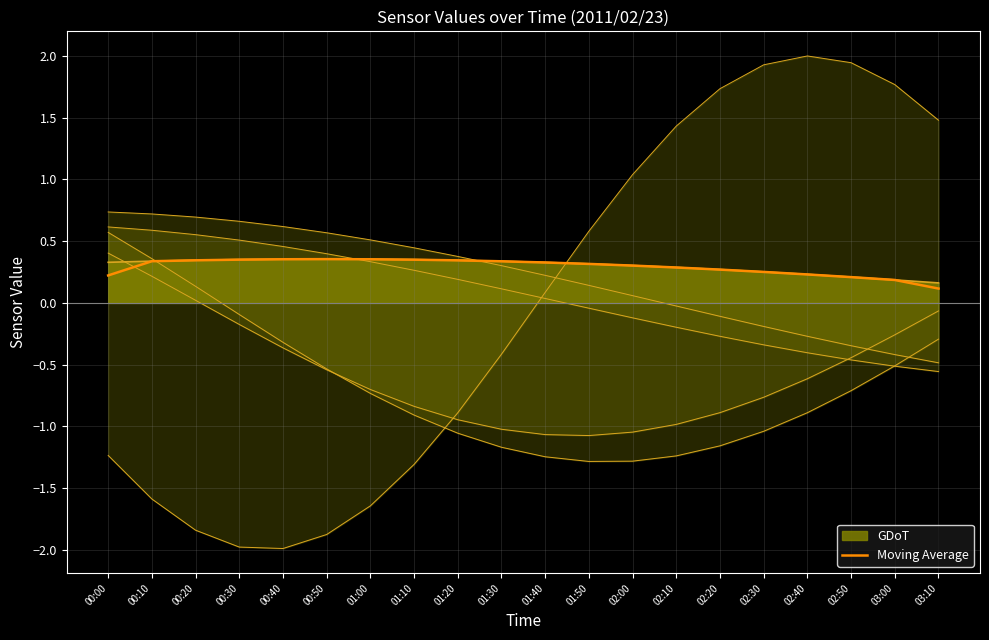

Reading left to right, extract all data points from this chart.

0.2	0.3	0.3	0.3	0.4	0.4	0.4	0.3	0.3	0.3	0.3	0.3	0.3	0.3	0.3	0.3	0.2	0.2	0.2	0.1